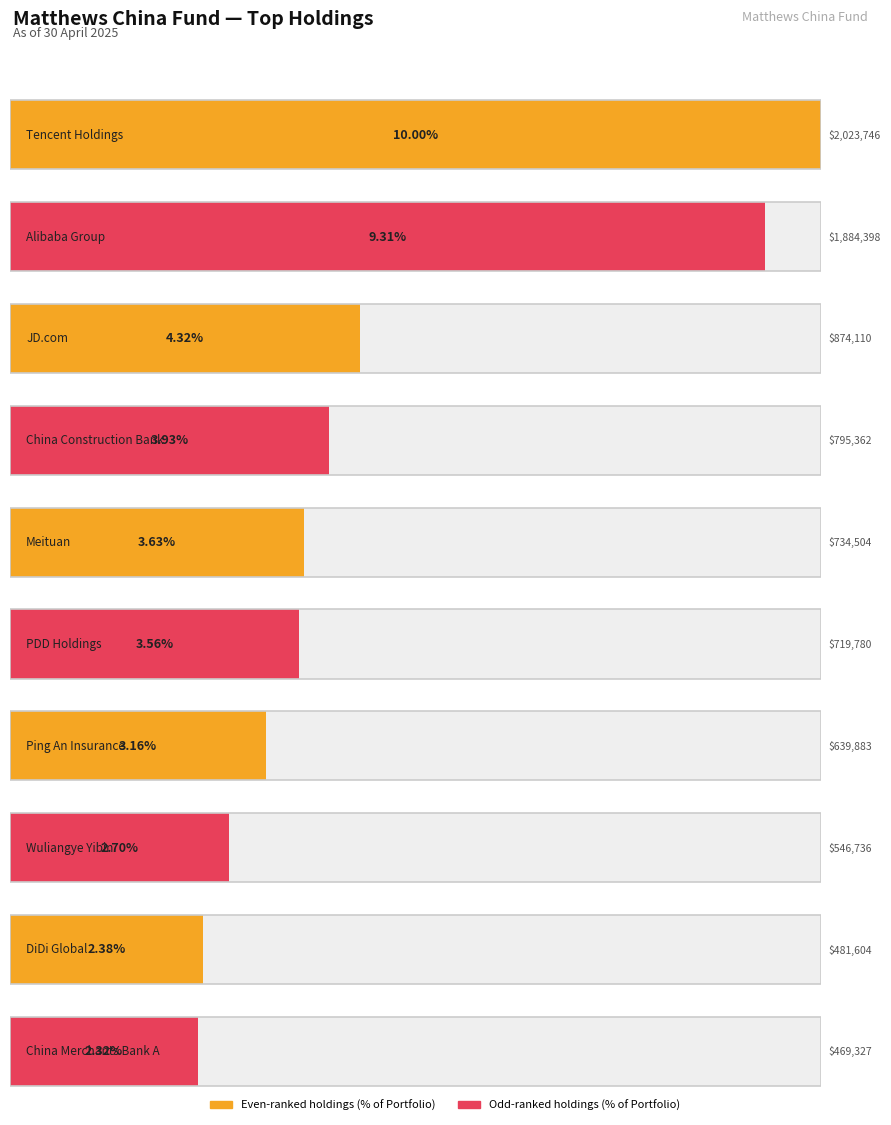

How many bars are there in total?

10